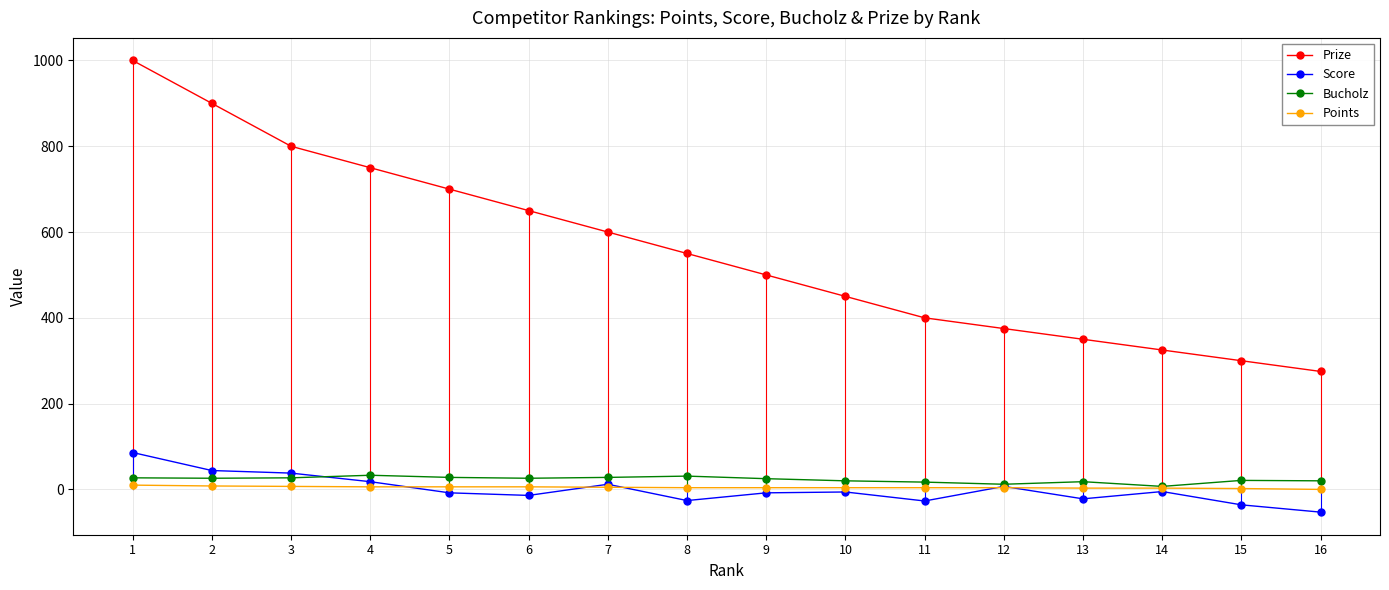

What is the smallest value displayed?

-53